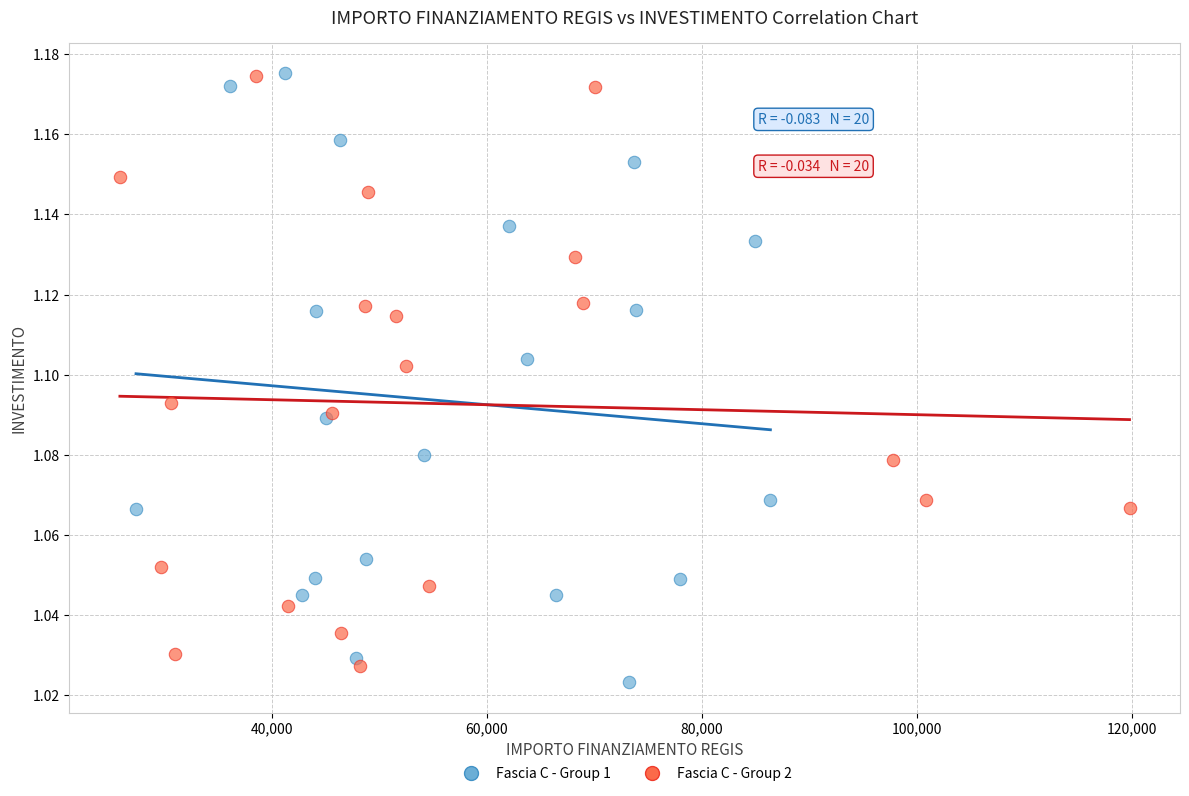

Which series reaches the minimum Y coordinate?

Fascia C - Group 1